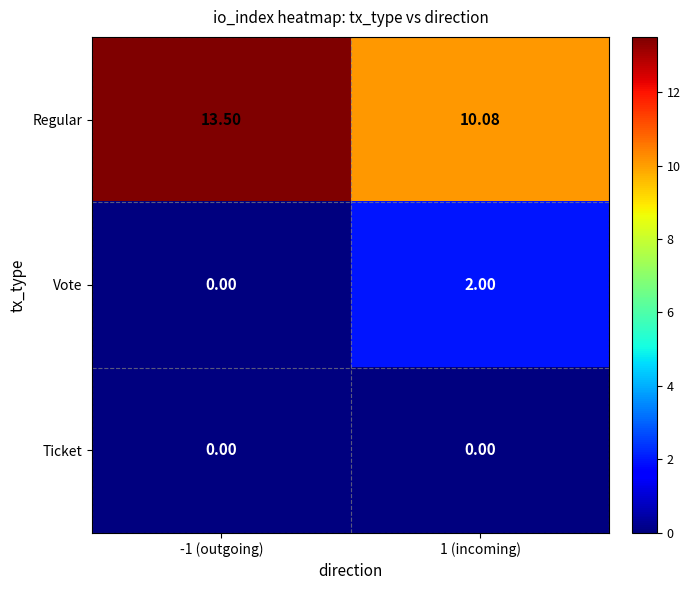

Is the value of Regular at 1 (incoming) greater than the value of Ticket at -1 (outgoing)?

Yes